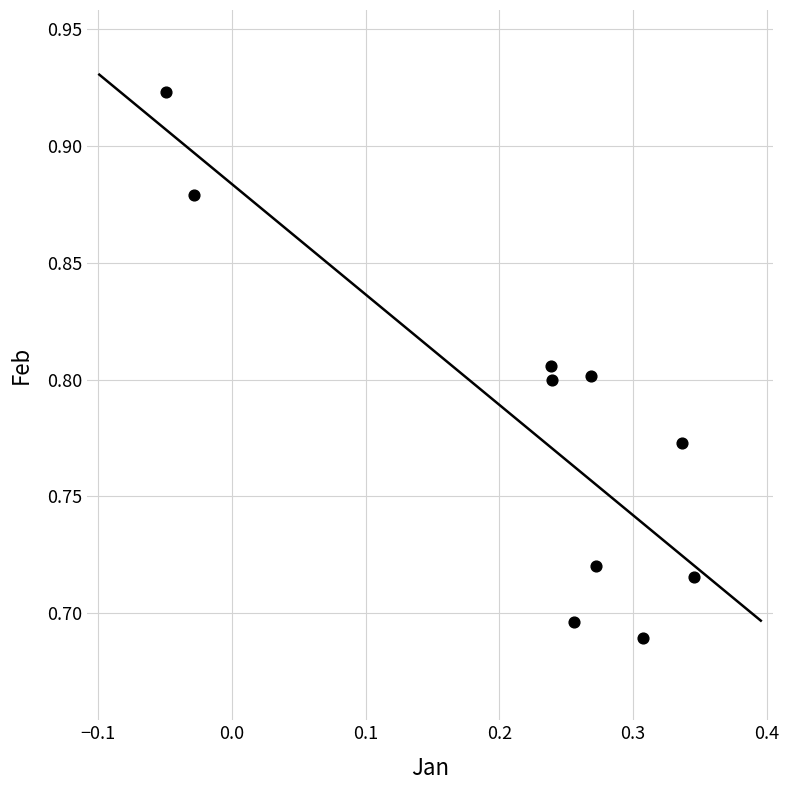

What is the range of X values (max minus min)?

0.4